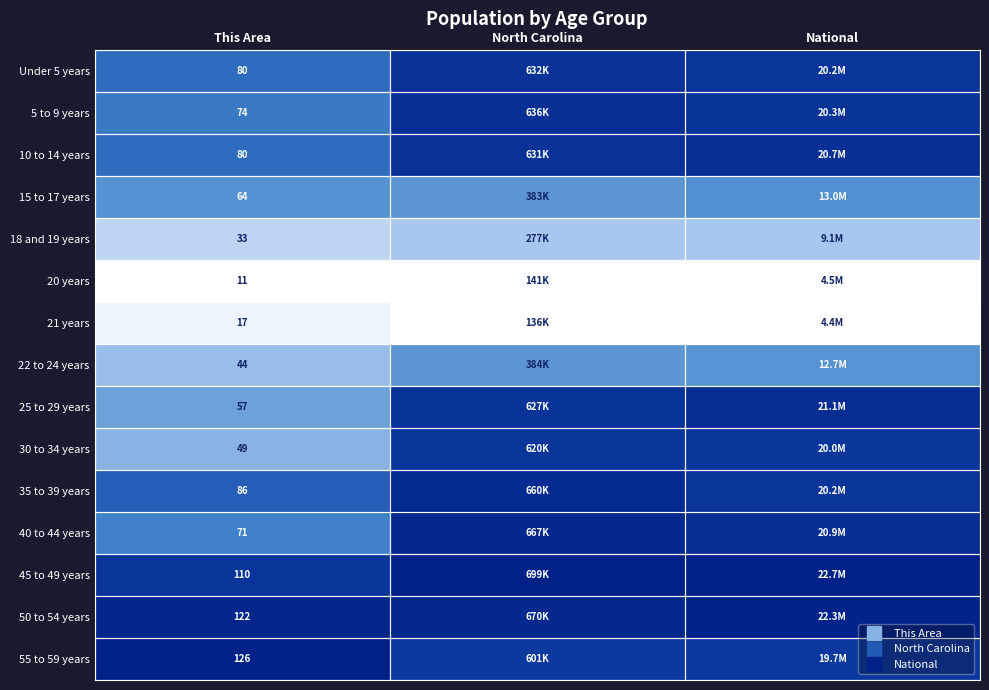

Which category has the lowest value across all series?

This Area